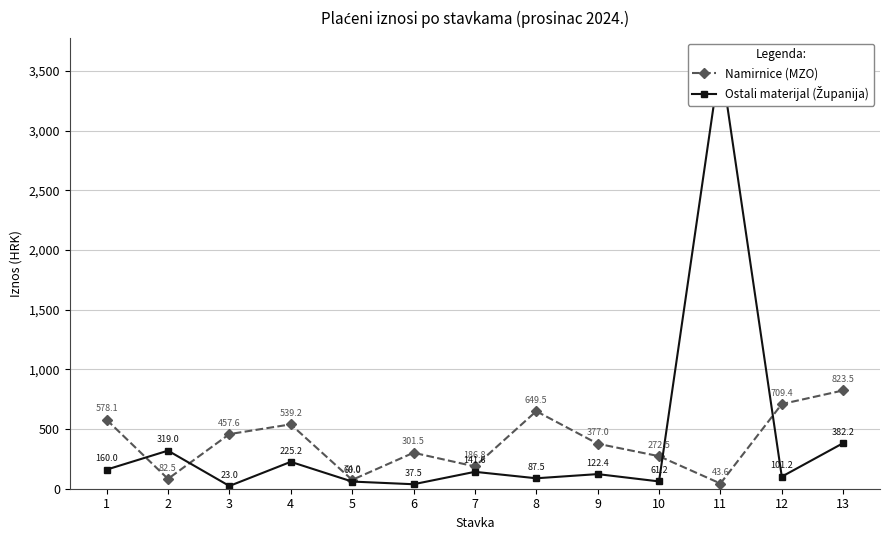

At which category does the chart reach its peak across all series?

11